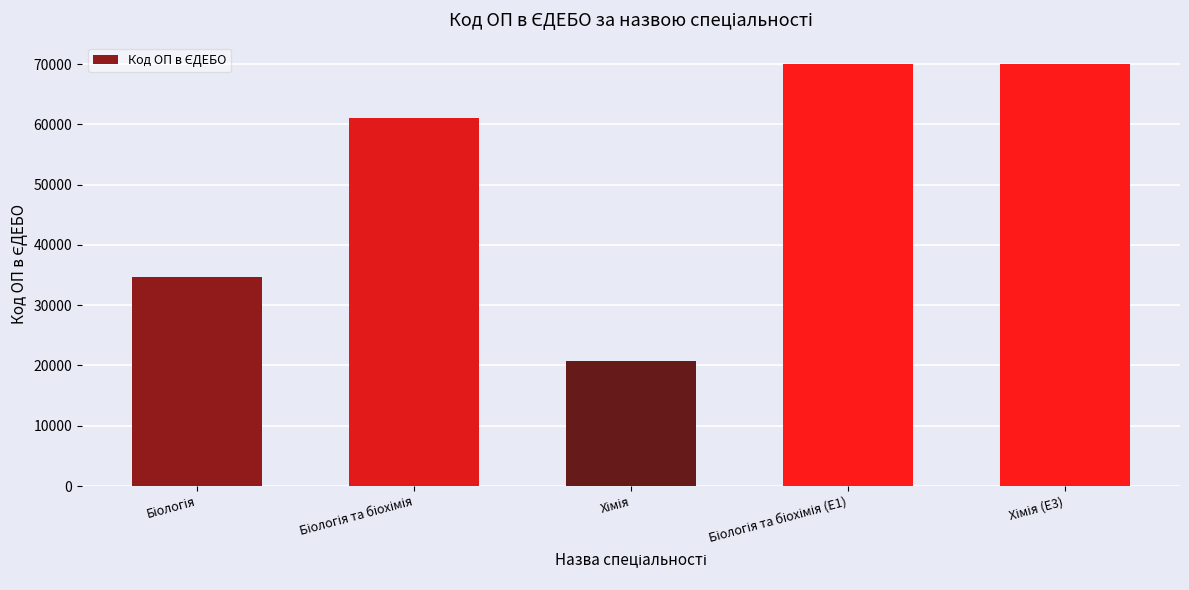

How many data points are less than 61104?

2